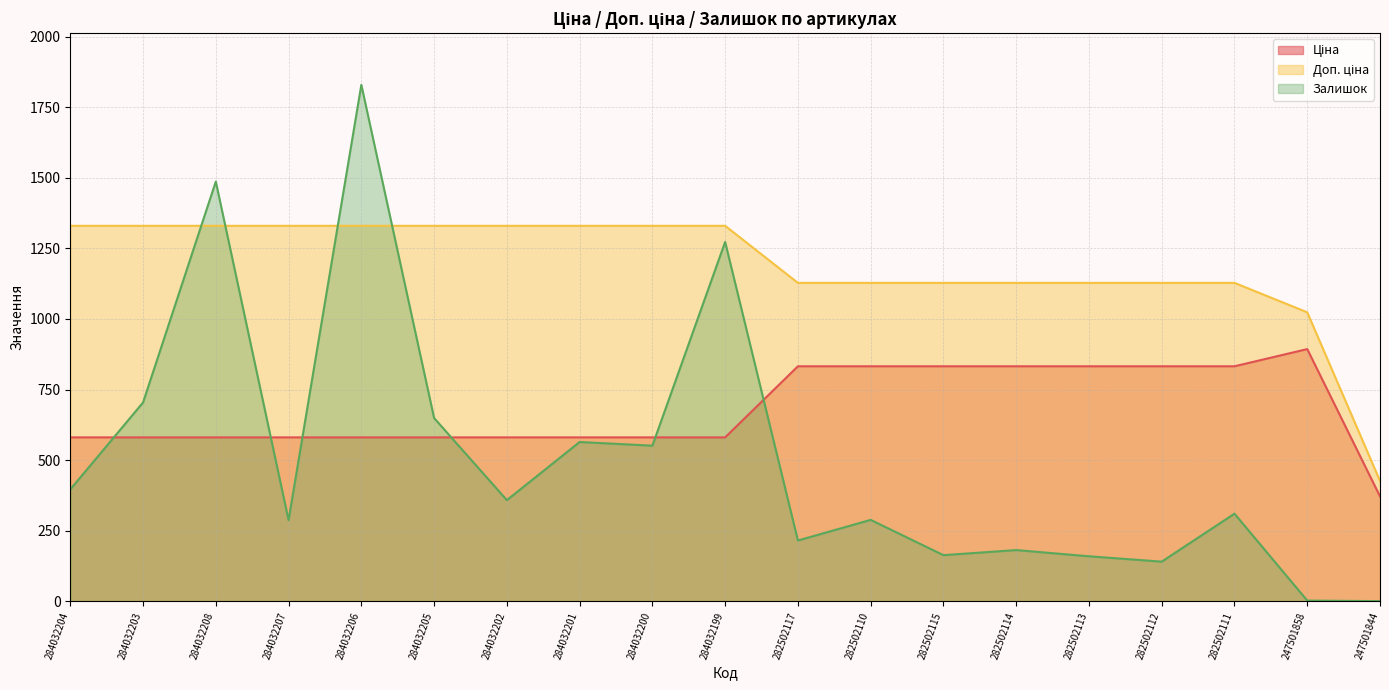

Which series has the largest total across all categories?

Доп. ціна